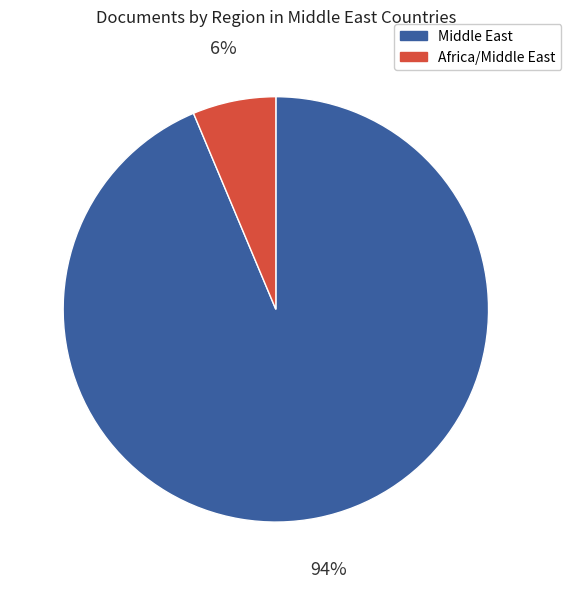

Is there a majority slice in this chart?

Yes